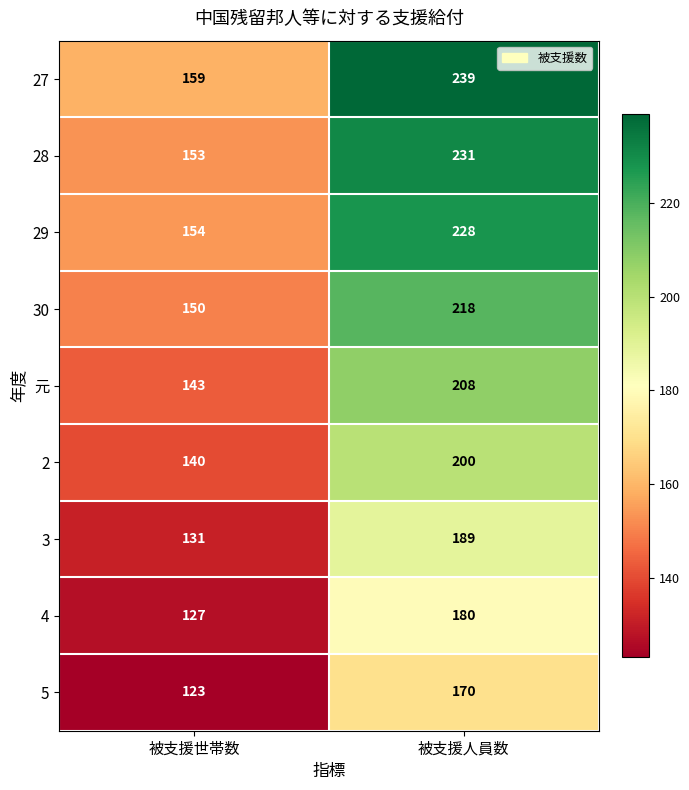

Reading right to left, transcribe all the data shown in this chart.

27: 239	159
28: 231	153
29: 228	154
30: 218	150
元: 208	143
2: 200	140
3: 189	131
4: 180	127
5: 170	123